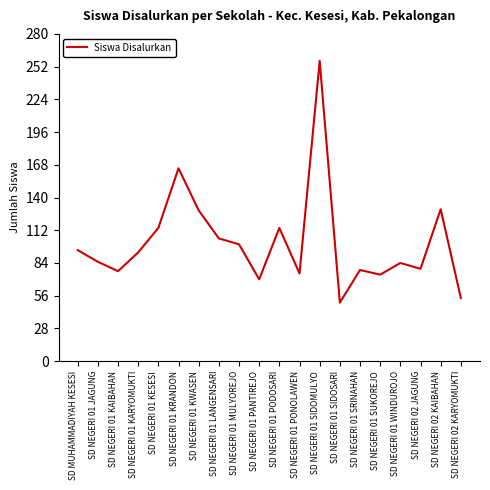

What position from the left is SD NEGERI 01 SIDOMULYO?

13